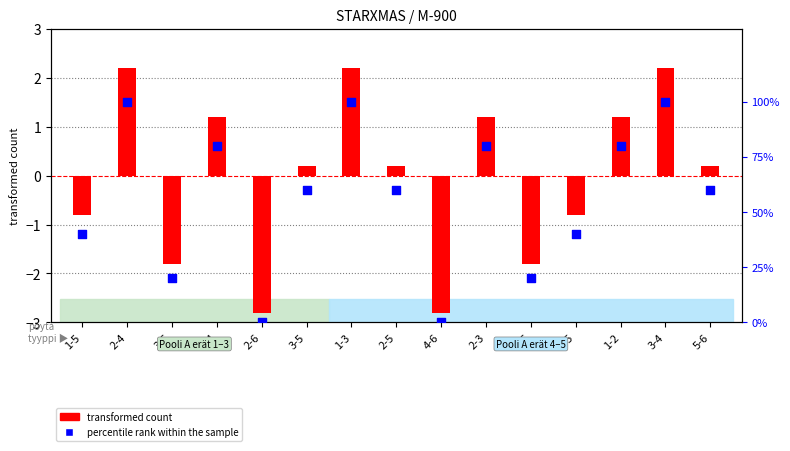

Is the value of transformed count at 1-2 greater than the value of percentile rank within the sample at 2-6?

Yes